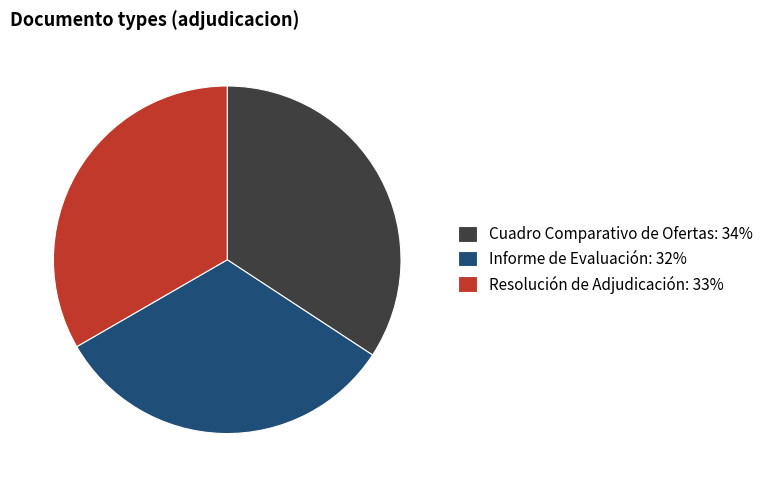

The Cuadro Comparativo de Ofertas: 34% slice represents 28% of the pie. True or false?

False